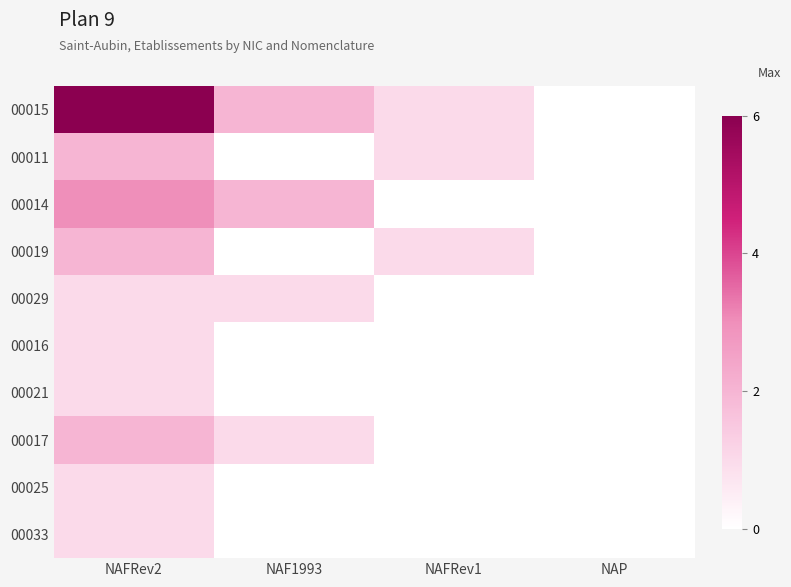

Rank the series at NAF1993 from lowest to highest value.

00011, 00019, 00016, 00021, 00025, 00033, 00029, 00017, 00015, 00014